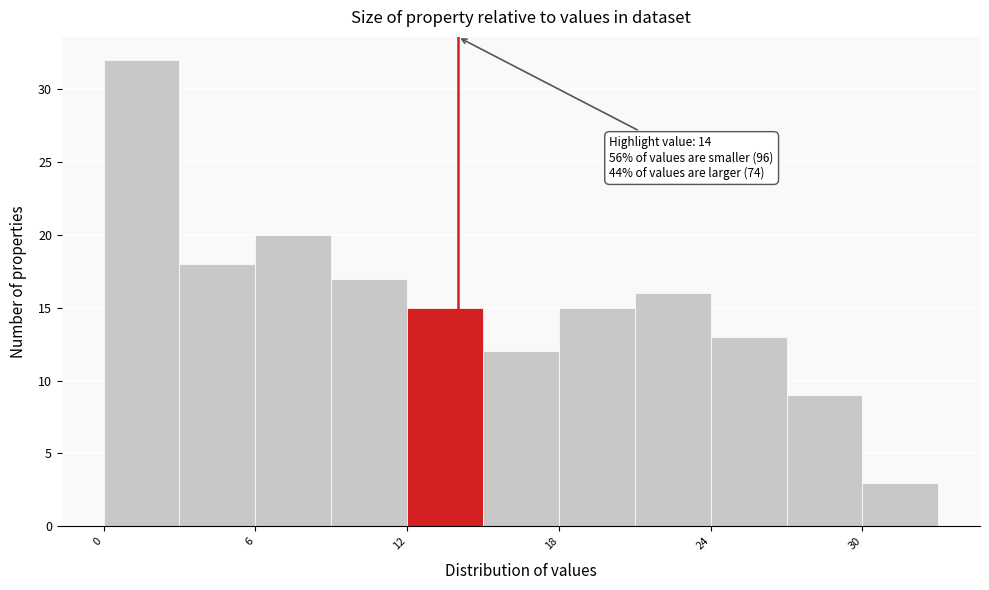

Around what value on the x-axis is the tallest bar? Give the approximate position of its centre, as read against the axis.

2